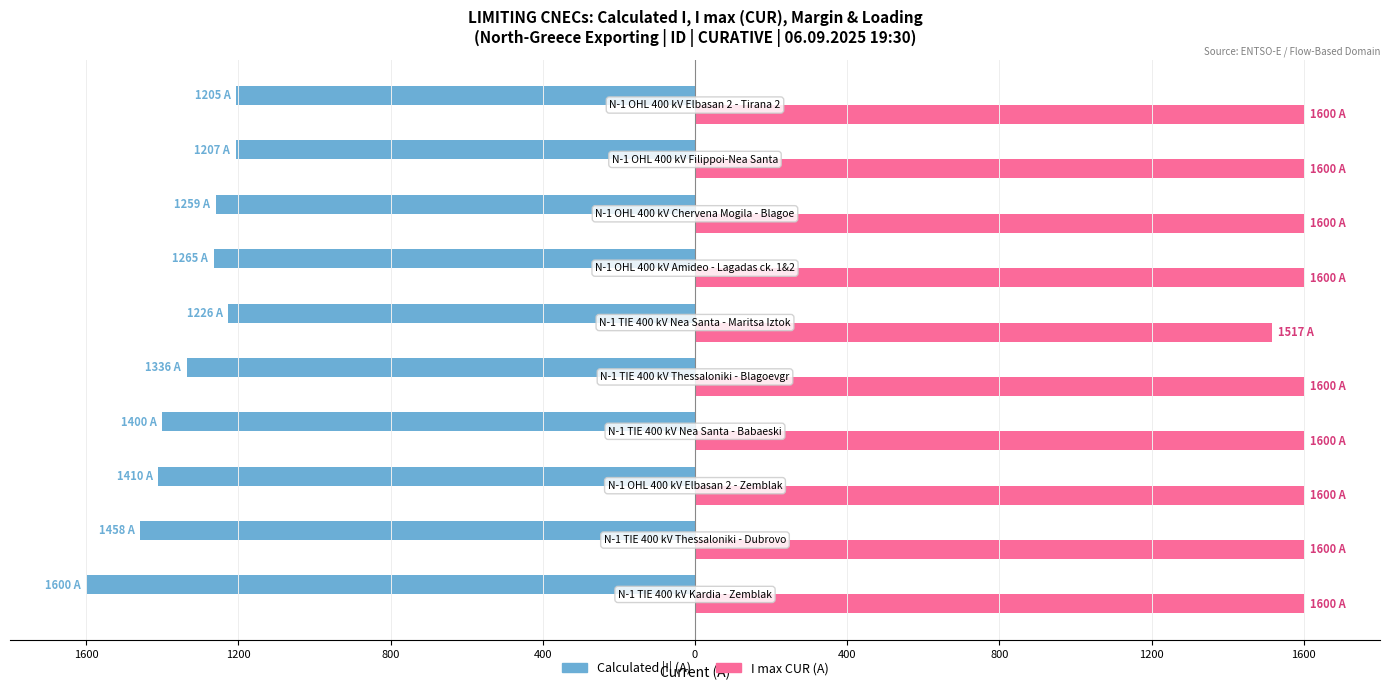

Reading right to left, transcribe all the data shown in this chart.

Calculated I (A): -1205	-1207	-1259	-1265	-1226	-1336	-1400	-1410	-1458	-1600
I max (CUR): 1600	1600	1600	1600	1517	1600	1600	1600	1600	1600